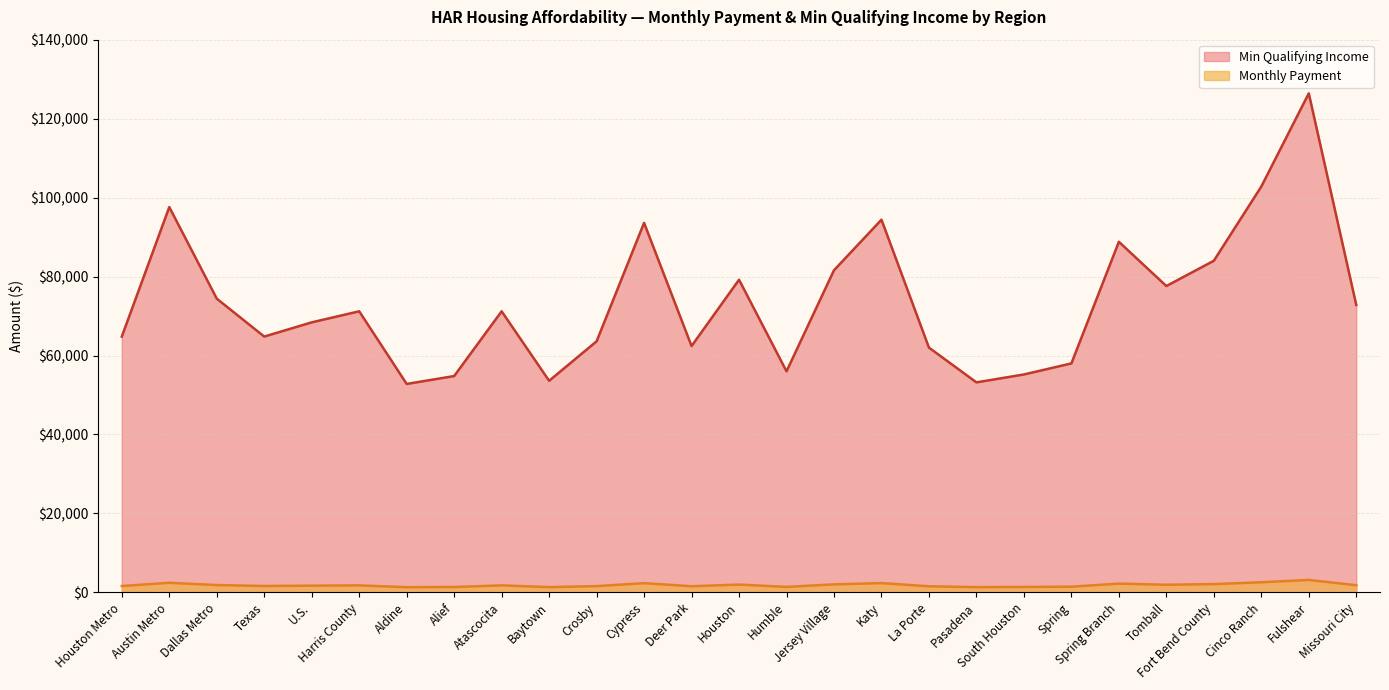

Which category has the lowest value in the Monthly Payment series?

Aldine